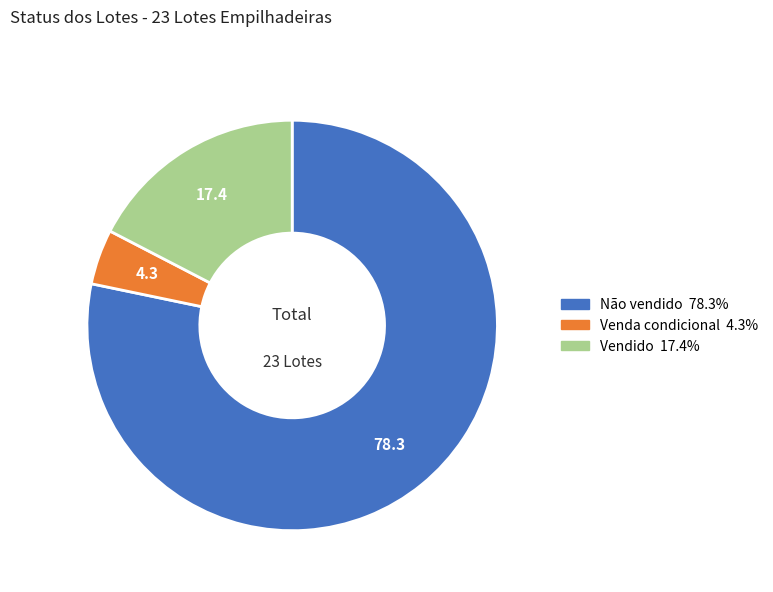

Rank the categories by value from lowest to highest.

Venda condicional, Vendido, Não vendido